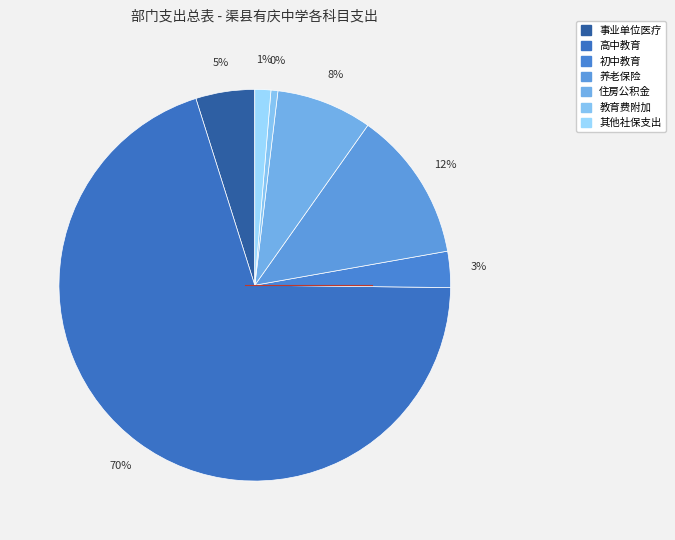

What is the change in value from 其他教育费附加安排的支出 to 其他社会保障和就业支出?

+14.4